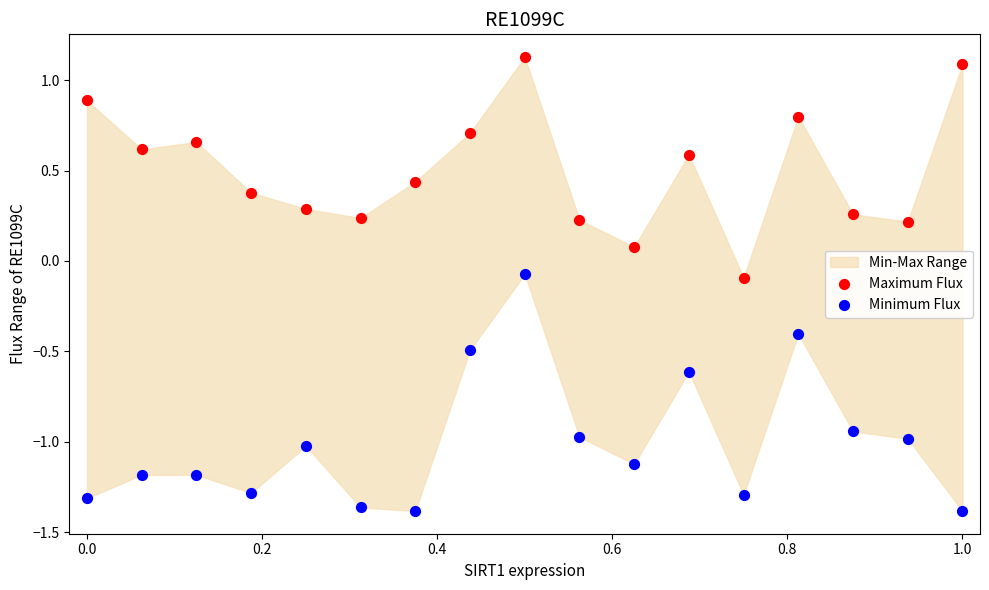

Which series reaches the maximum Y coordinate?

Maximum Flux